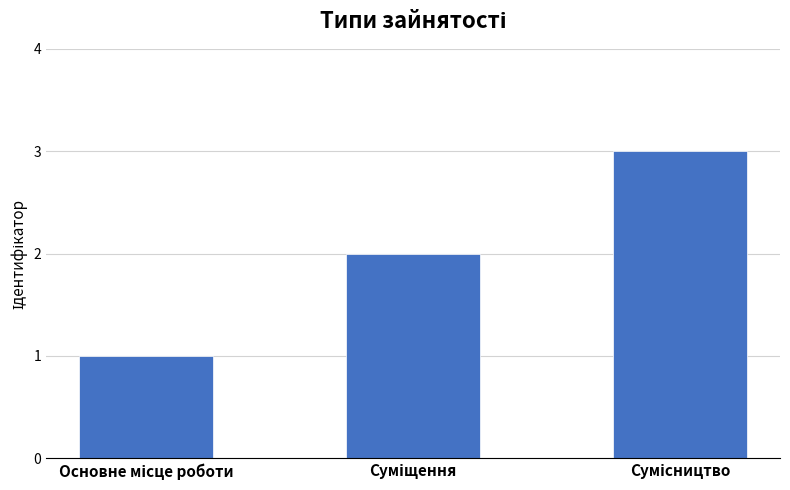

What is the sum of all values?

6